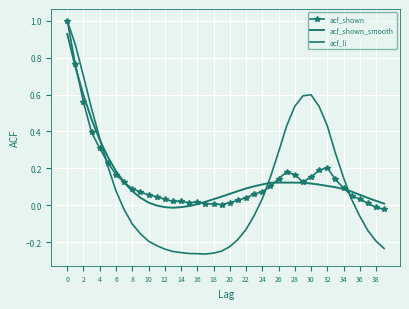

Where do acf_shown and acf_li first cross each other?

8 and 10